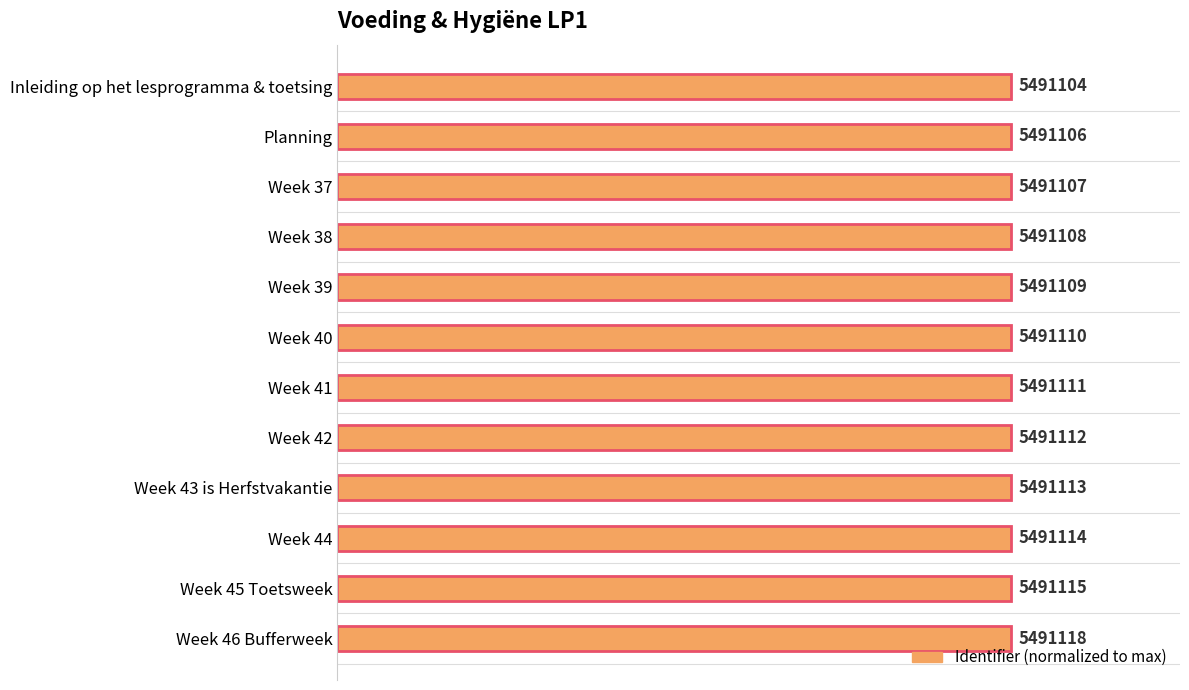

How many bars are there in total?

12